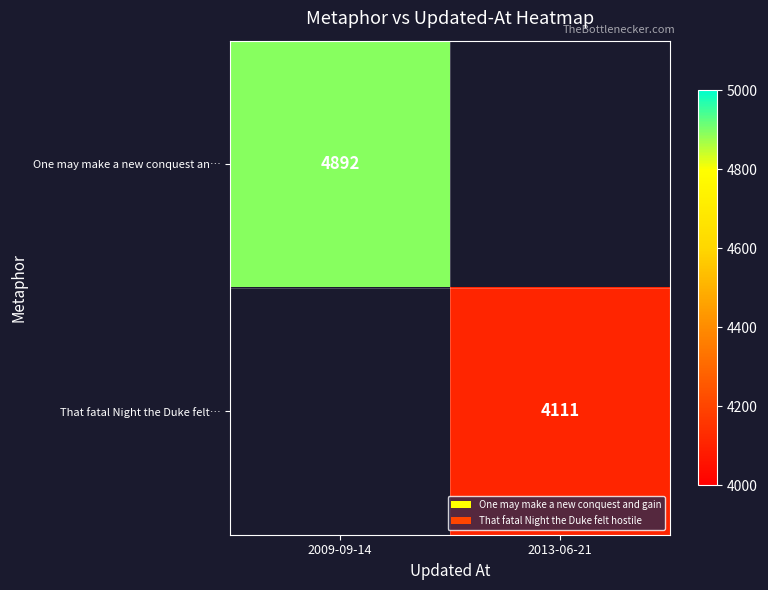

At which category does the chart reach its peak across all series?

2009-09-14